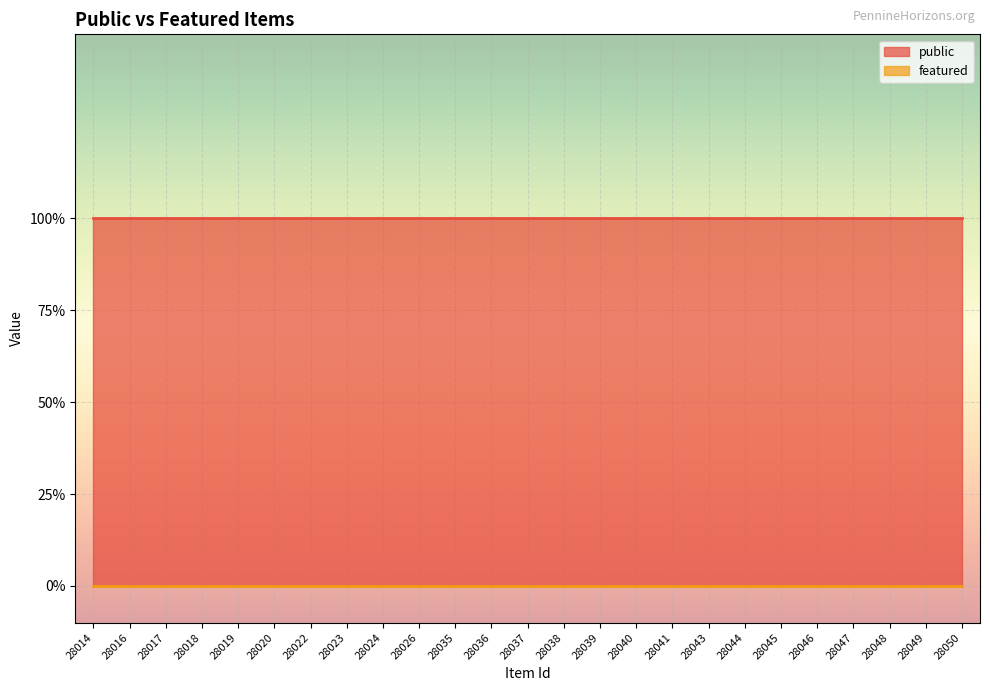

True or false: featured has more than 0 interior local peaks.

False